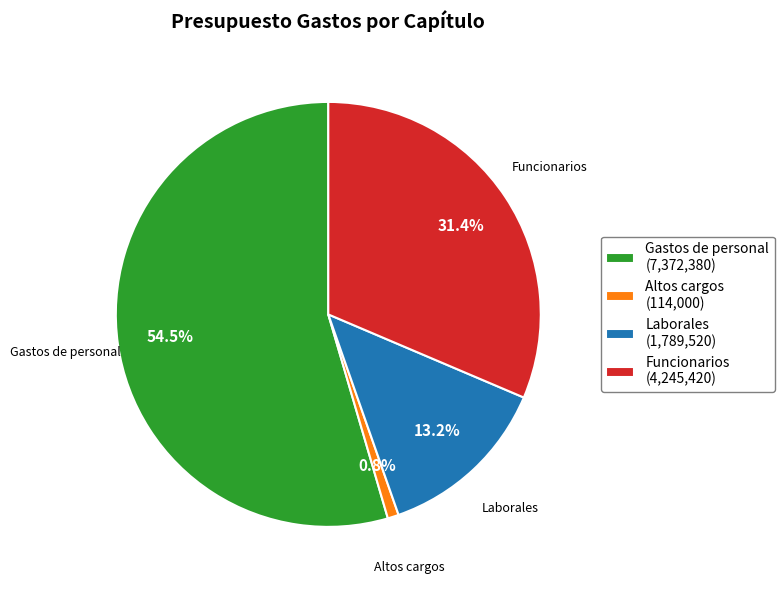

Is there any slice that represents more than half of the pie?

Yes